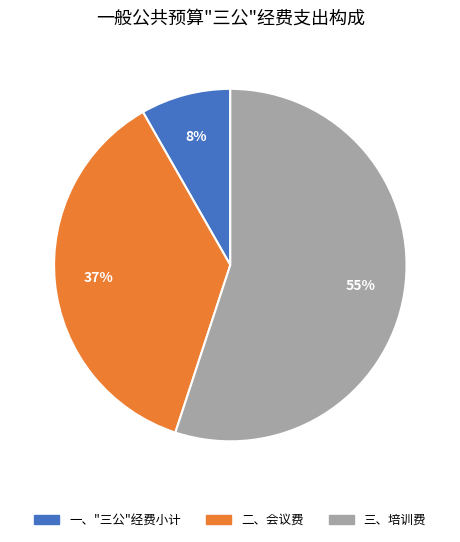

Rank the categories by value from lowest to highest.

一、"三公"经费小计, 二、会议费, 三、培训费